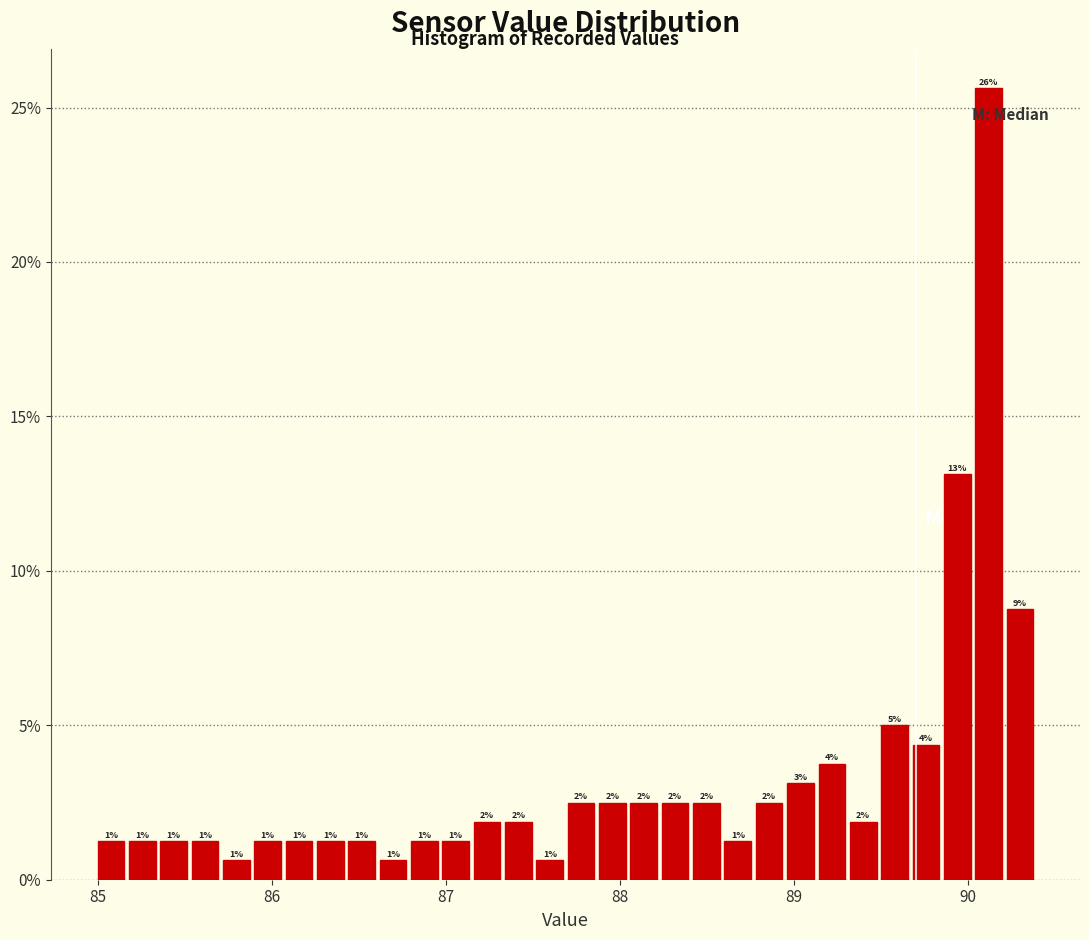

Read against the x-axis, roughly where is the centre of the tallest bar?

90.1